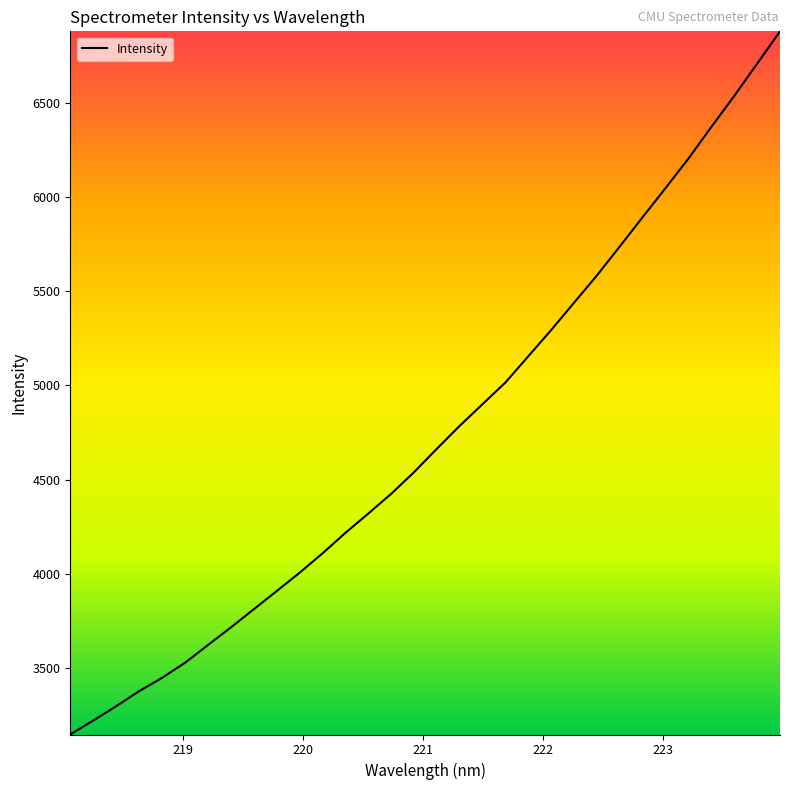

What is the smallest value displayed?

3147.9